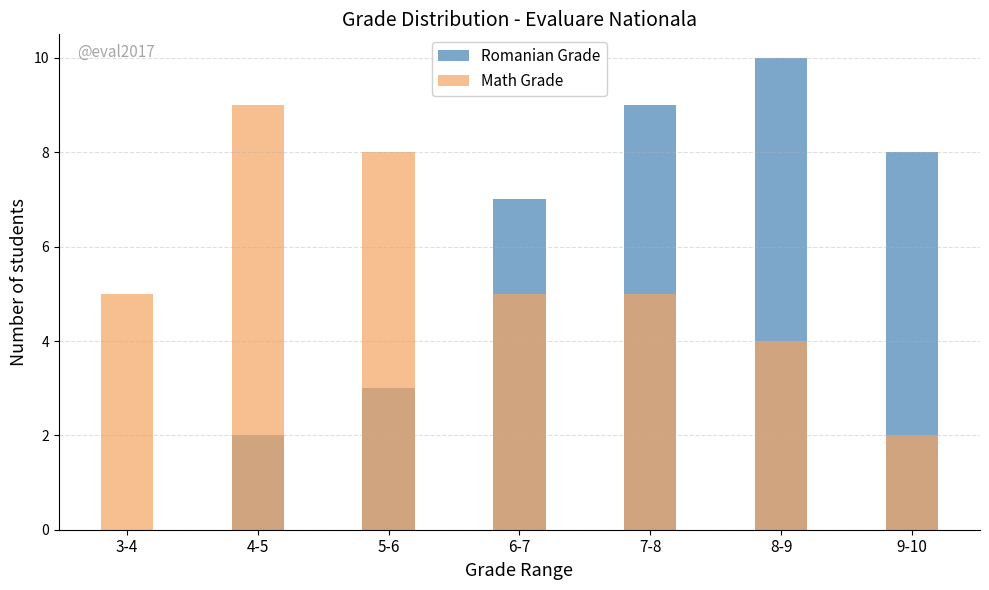

Are the bars horizontal?

No